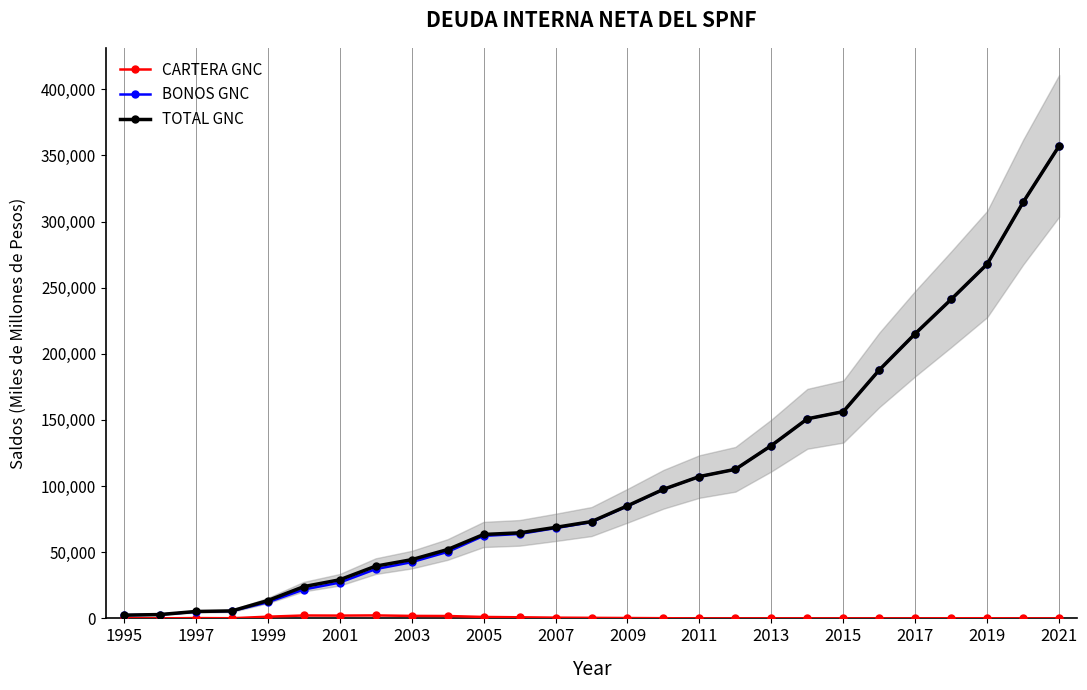

What are all the series names shown in the legend?

CARTERA GNC, BONOS GNC, TOTAL GNC